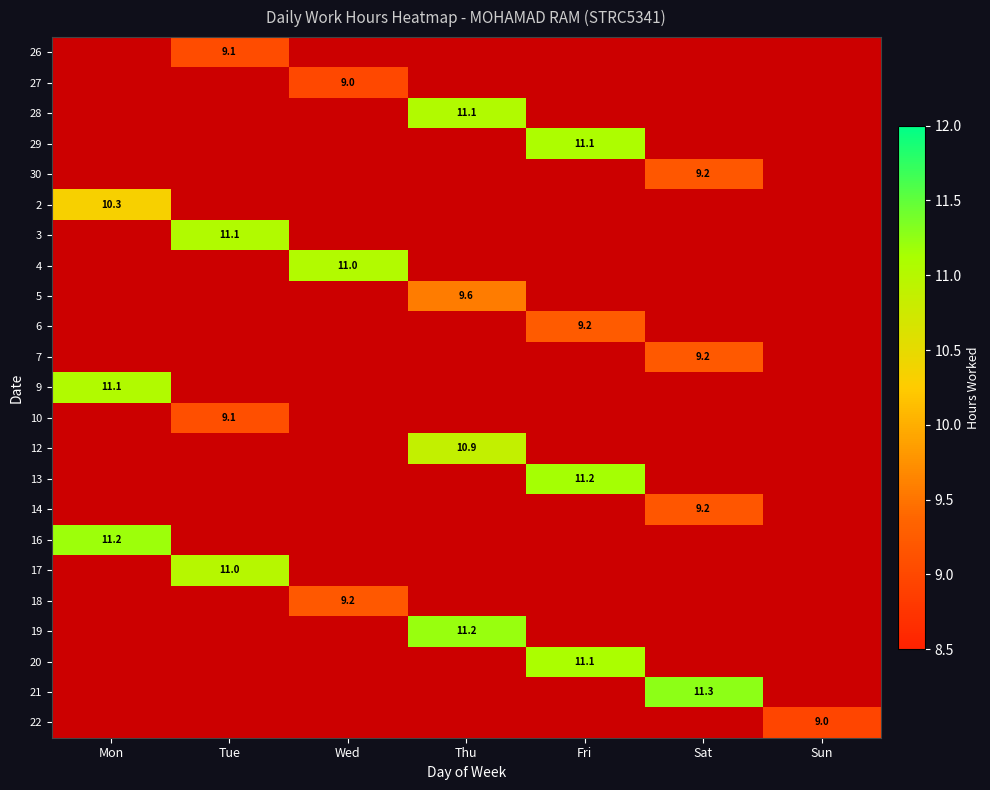

At which label does 7 reach its peak?

Sat